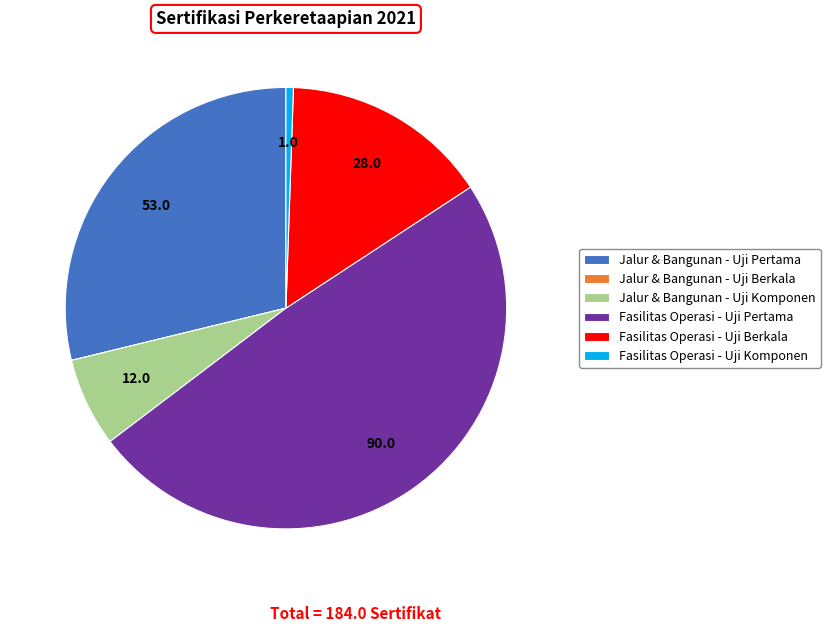

Does any single category account for the majority?

No